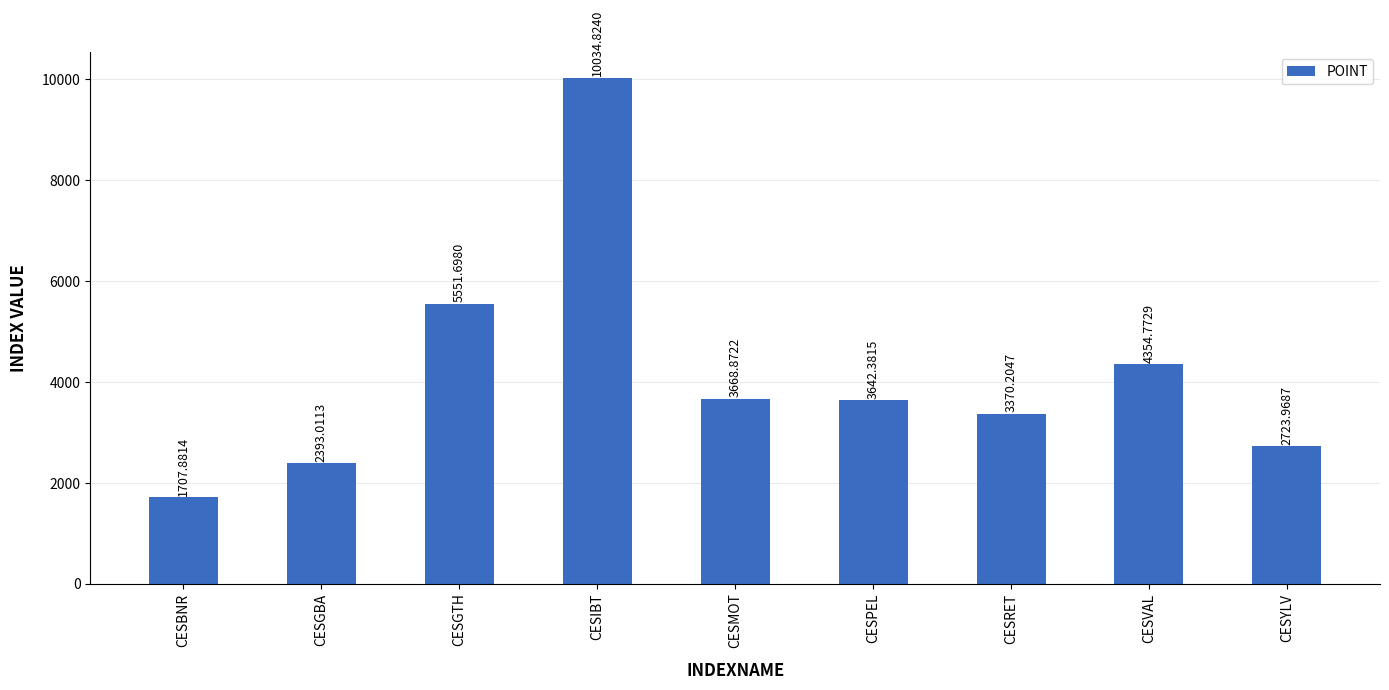

What is the label of the 7th bar from the right?

CESGTH